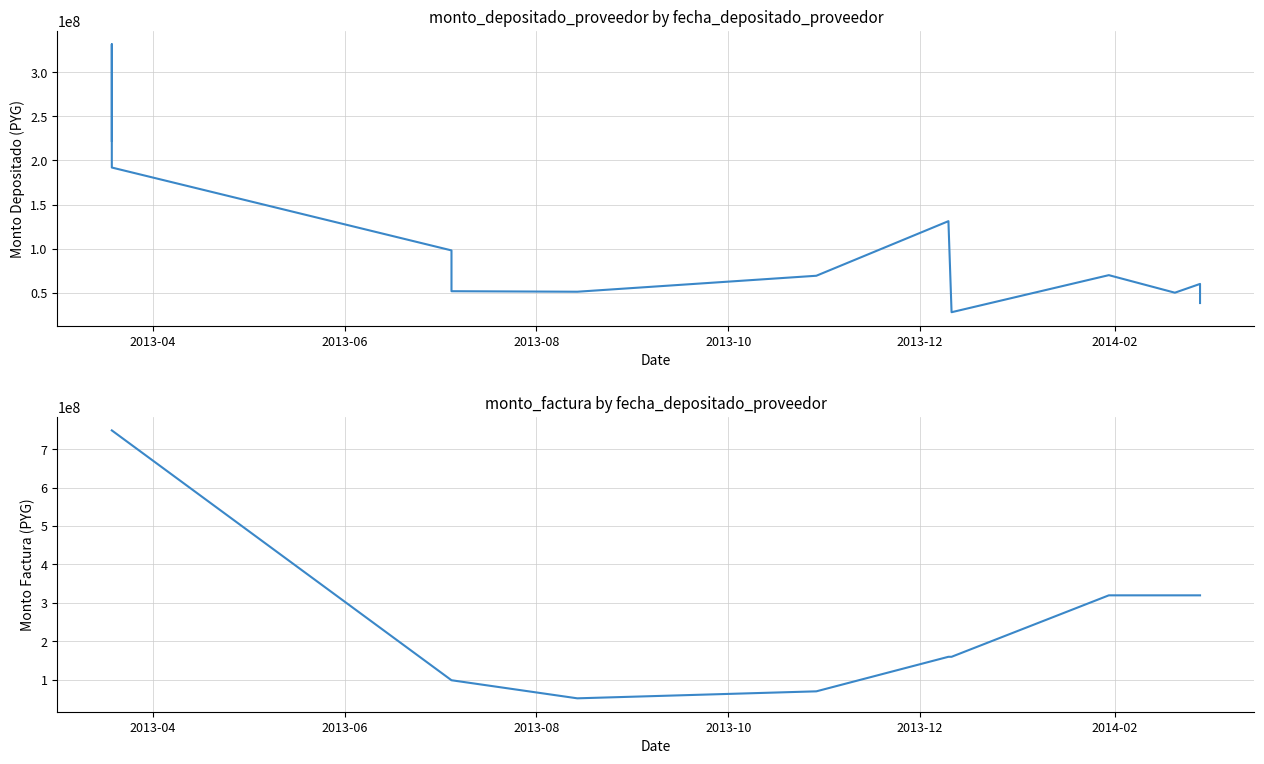

Rank the series at 2013-06 from highest to lowest value.

monto_factura, monto_depositado_proveedor